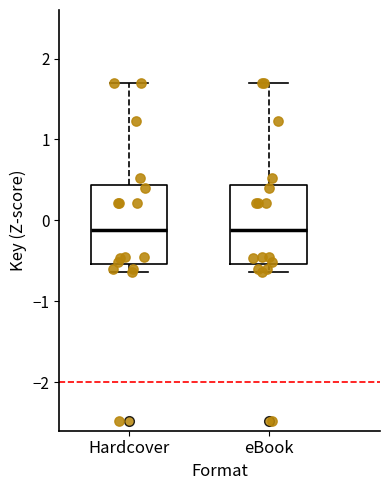

Where is the lower edge of the box for Hardcover on the y-axis? The values are not printed on the chart, so give them approximately, as read against the axis.

-0.5